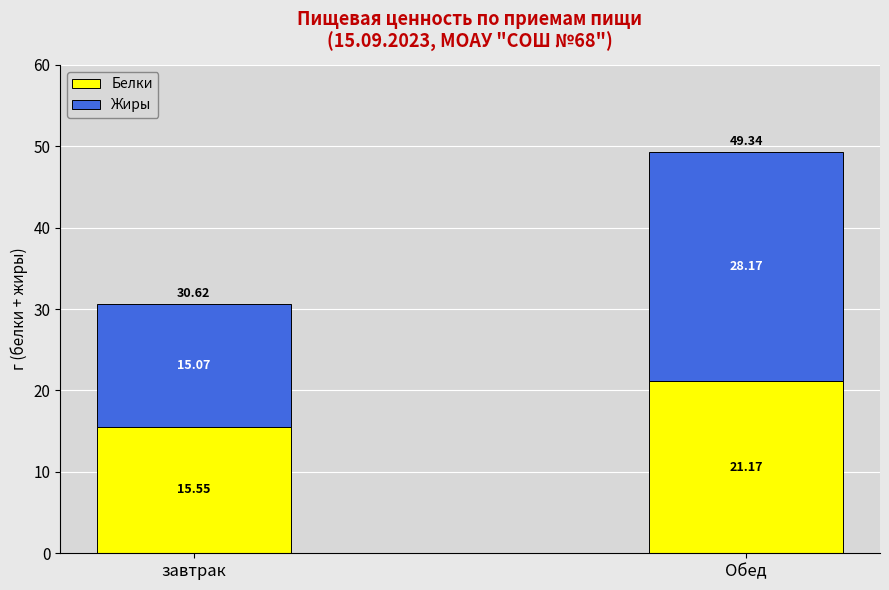

At which category is the sum across all series the highest?

Обед